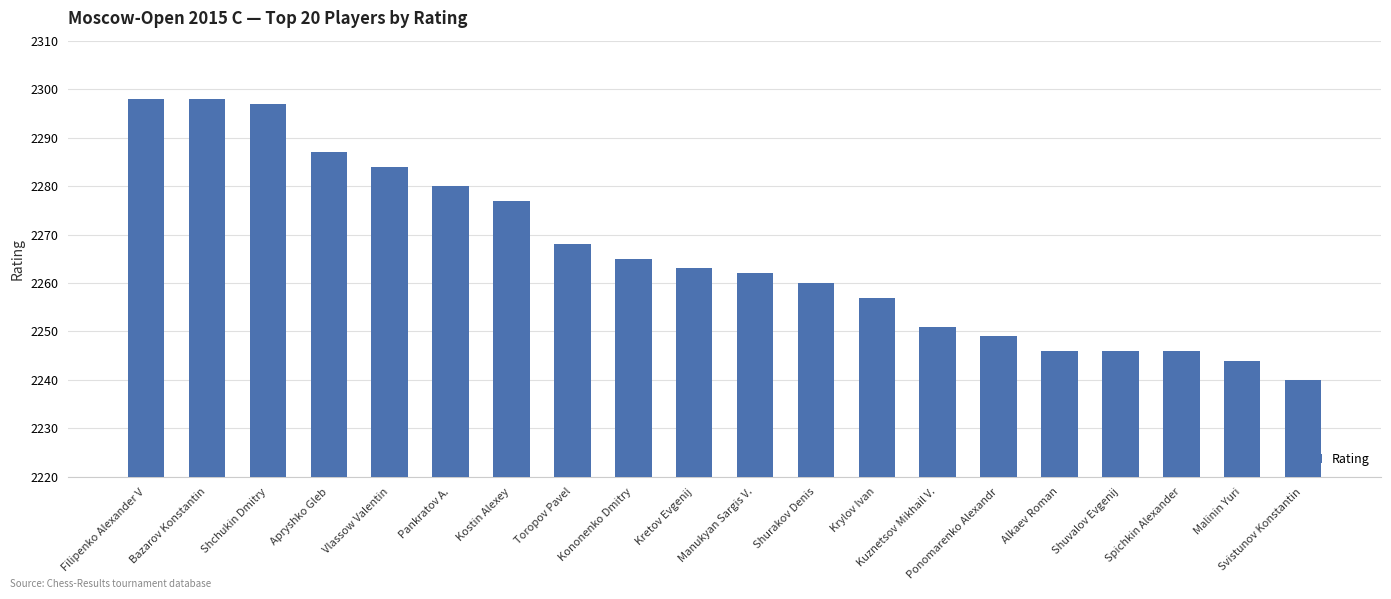

The value at Toropov Pavel is 2268. True or false?

True